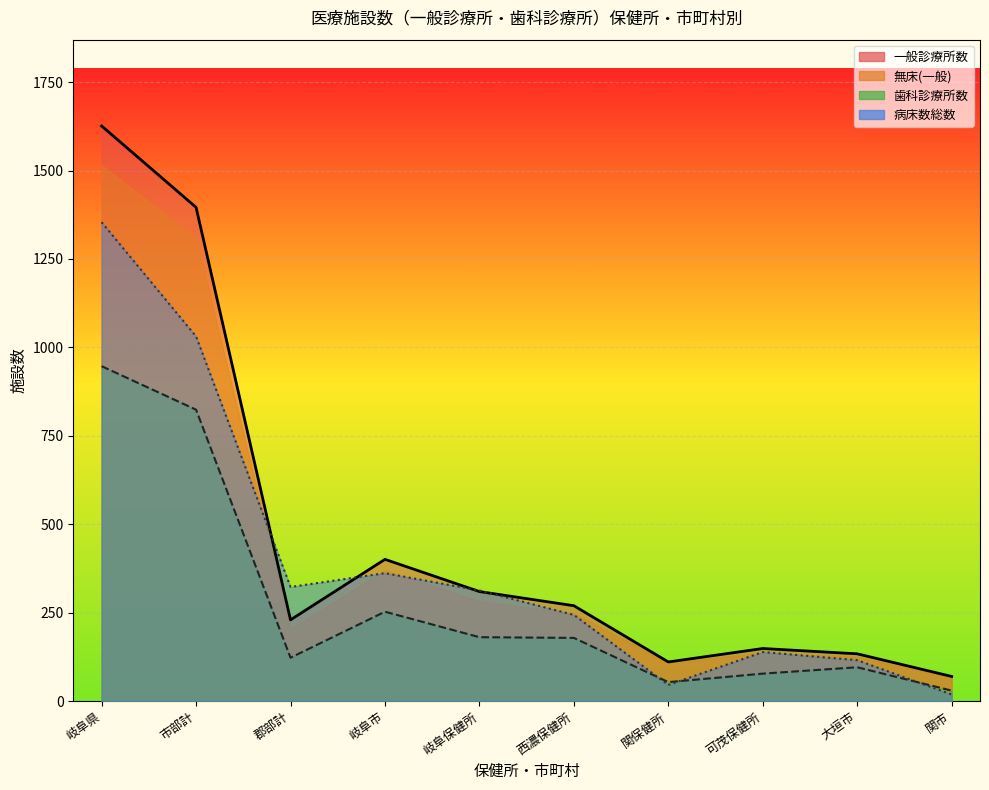

The 歯科診療所数_line series shows 78 at 可茂保健所. True or false?

True